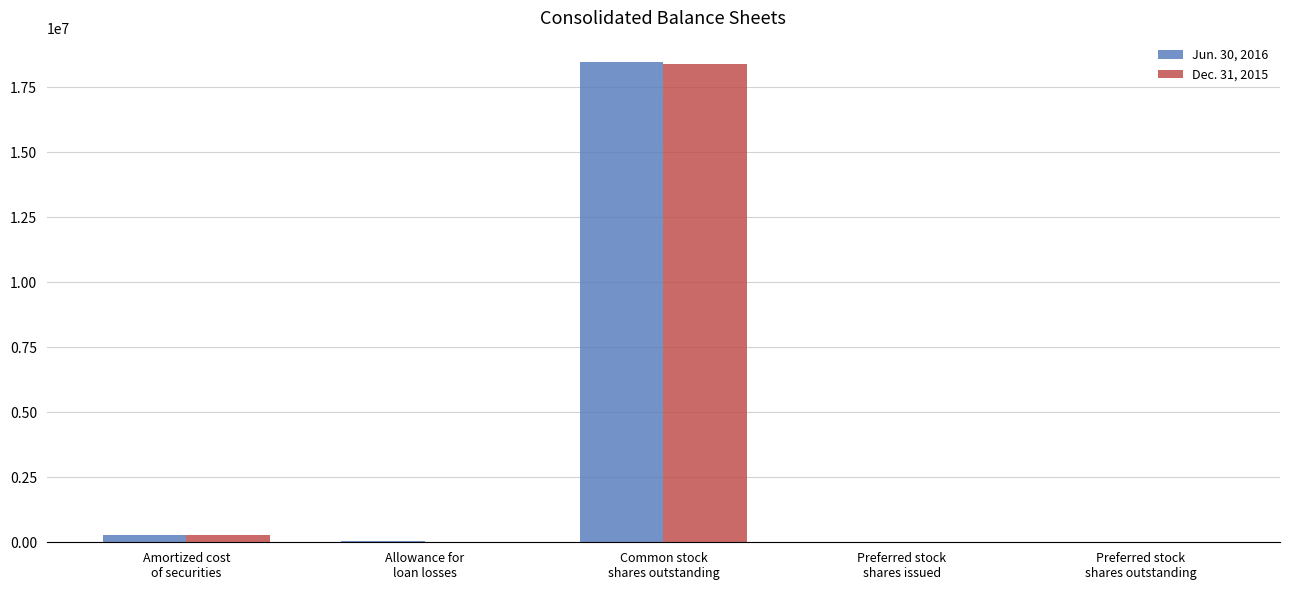

What is the average value of the Dec. 31, 2015 series?

3748964.9